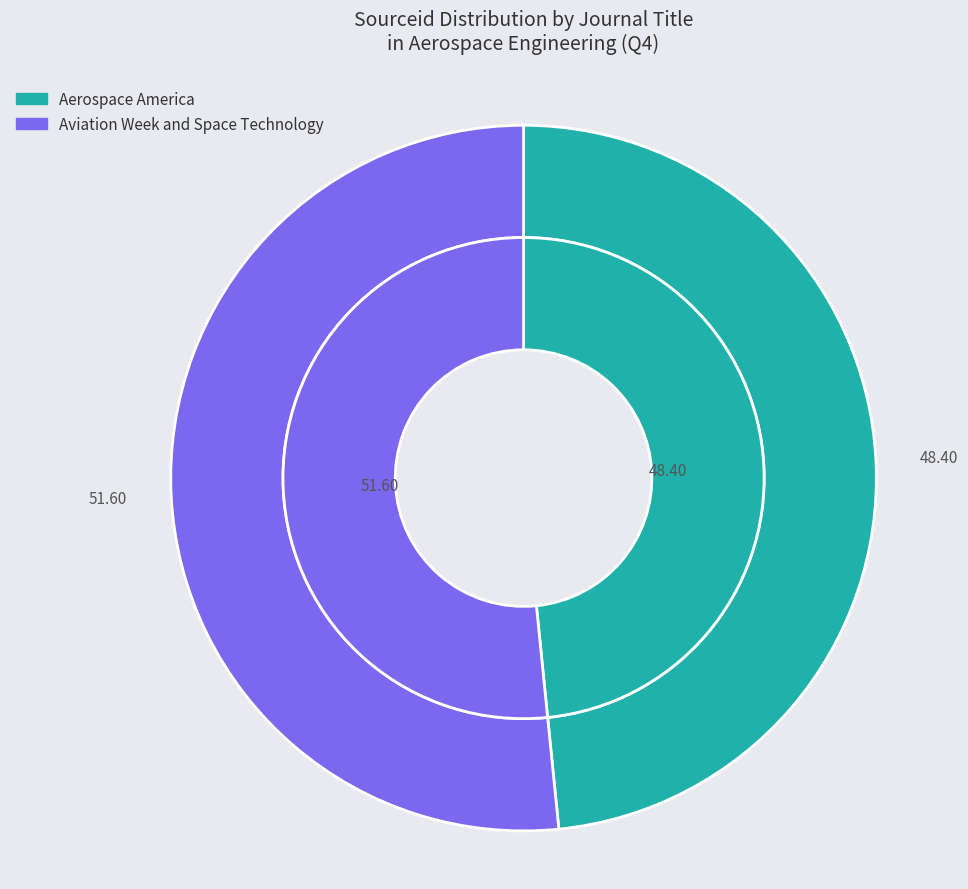

To the nearest percent, what is the combined percentage of Aerospace America and Aviation Week and Space Technology?

100%